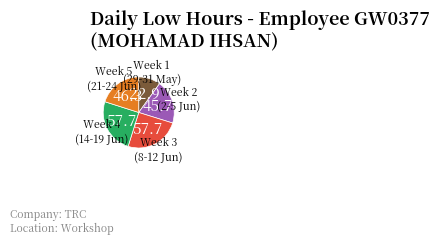

Does any single category account for the majority?

No